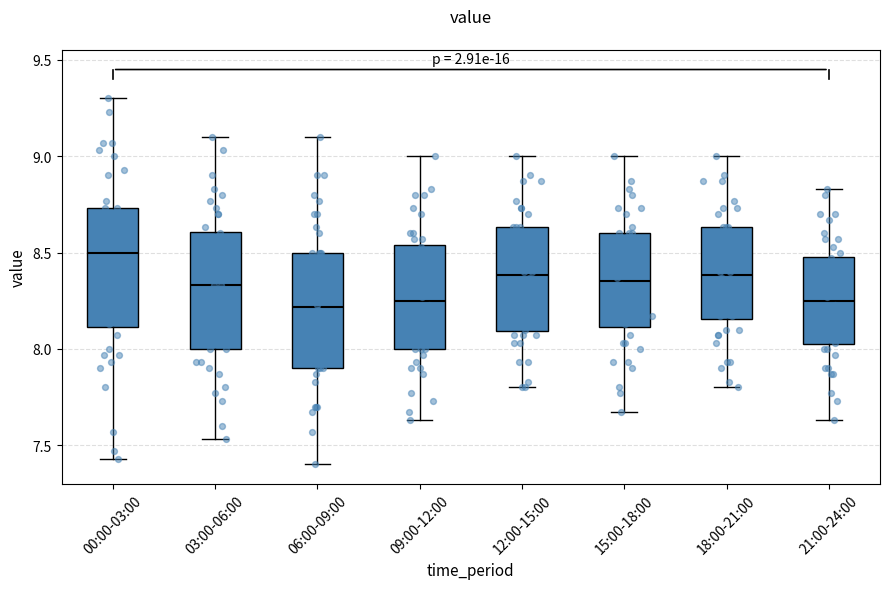

Where is the upper edge of the box for 12:00-15:00 on the y-axis? The values are not printed on the chart, so give them approximately, as read against the axis.

8.65